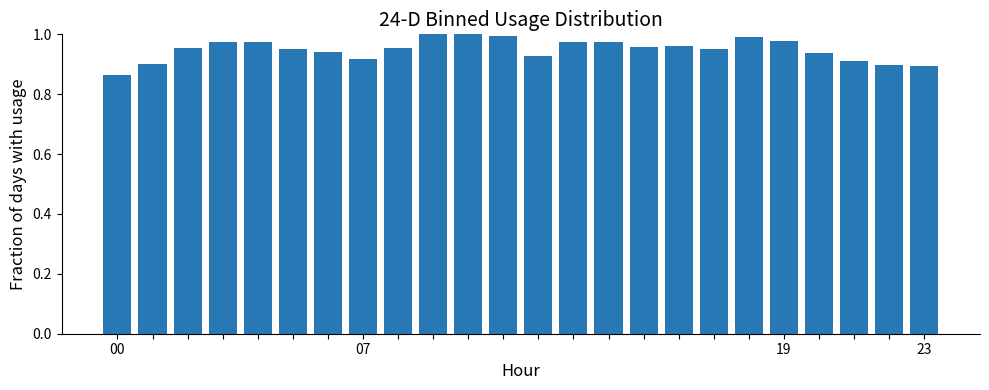

At which label is the value closest to 0?

00